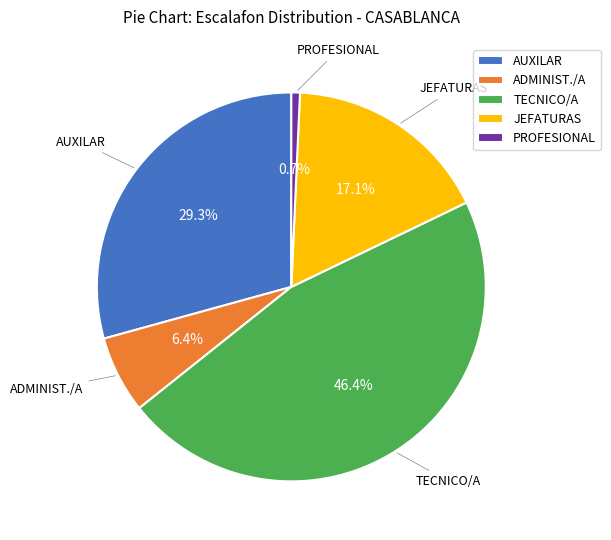

The ADMINIST./A slice represents 1% of the pie. True or false?

False